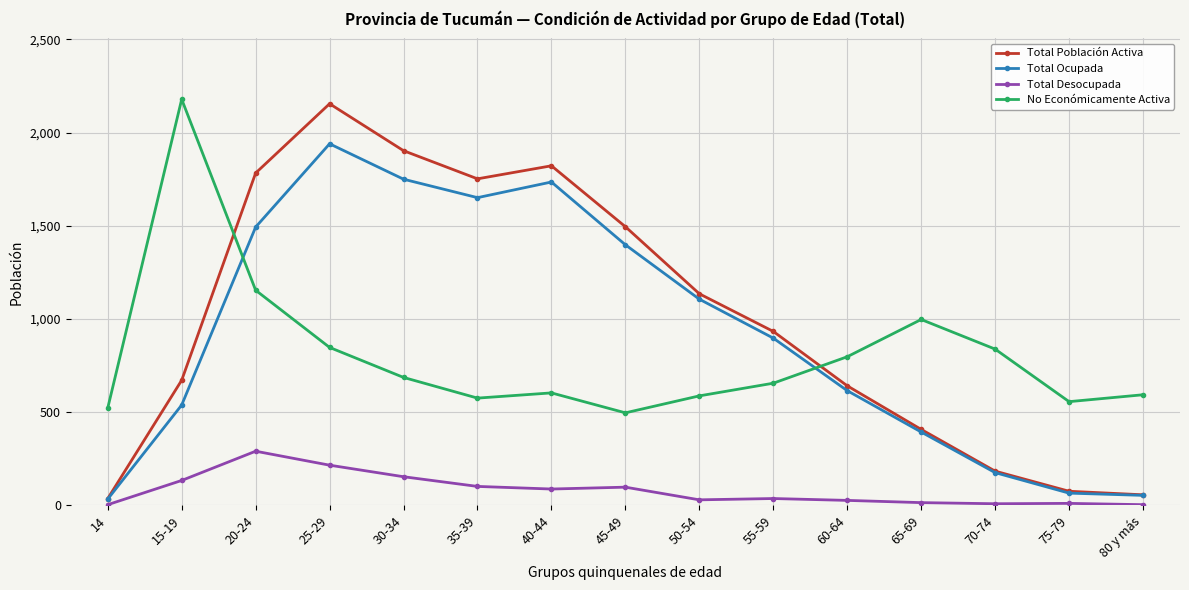

What is the difference between the second highest and minimum values in the Total Desocupada series?

212